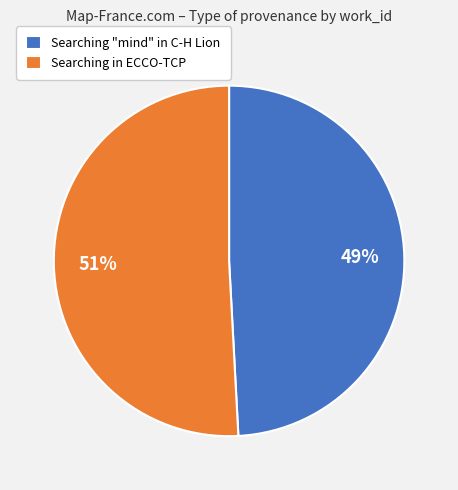

Rank the categories by value from lowest to highest.

Searching "mind" in C-H Lion, Searching in ECCO-TCP